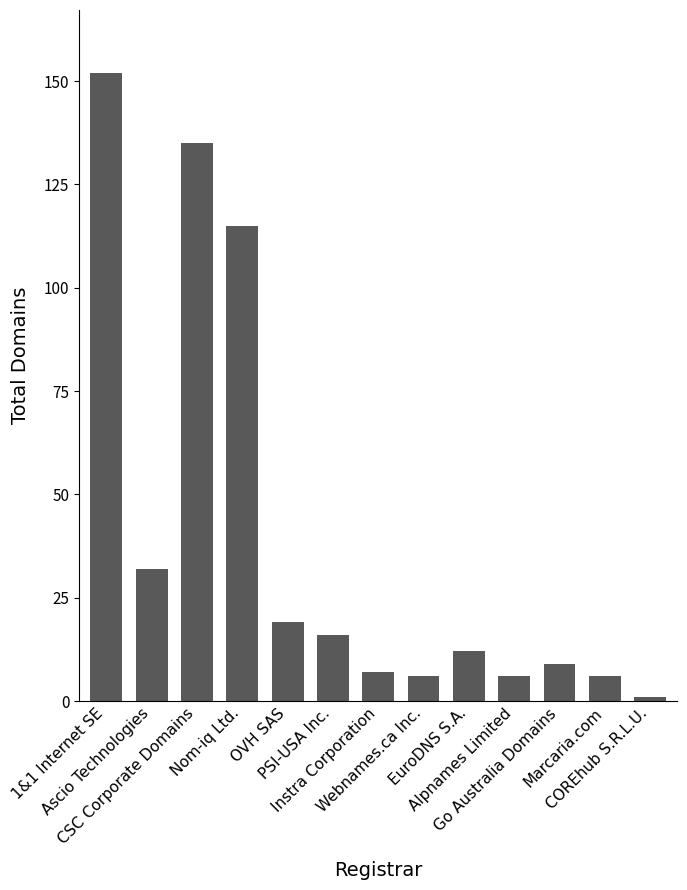

What is the maximum value shown in the chart?

152